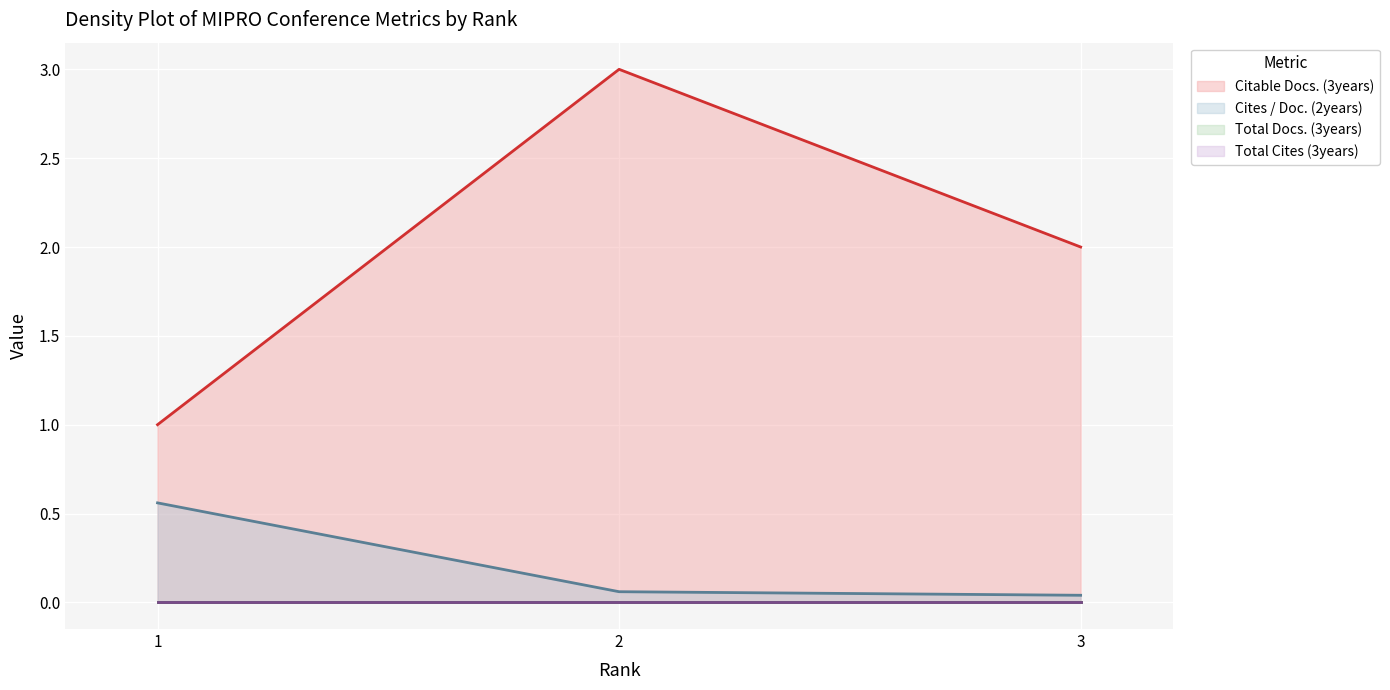

Where does the Citable Docs. (3years) series first go above 2?

2